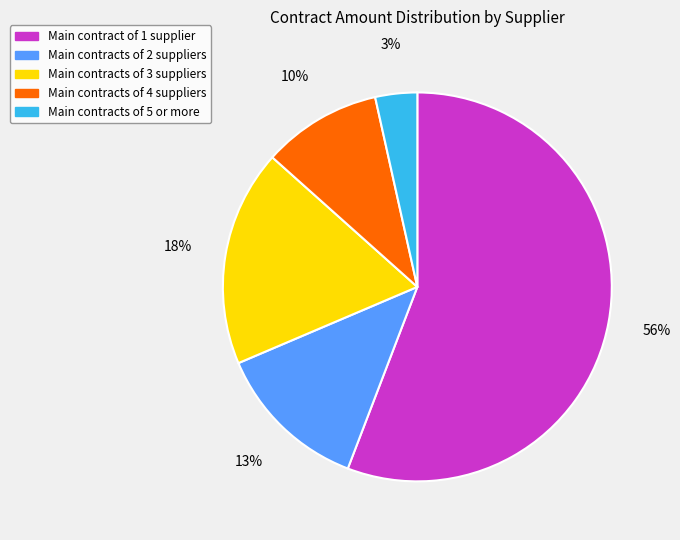

Is there a majority slice in this chart?

Yes